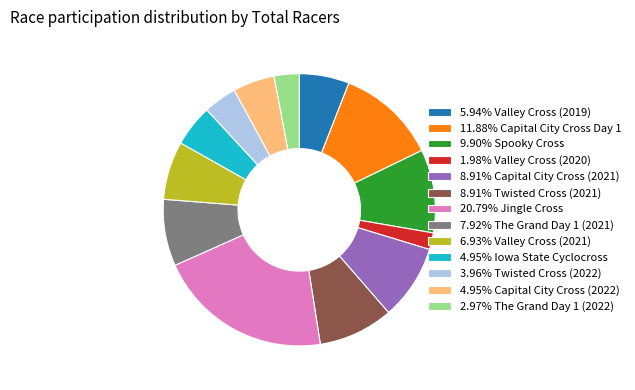

Is 20.79% Jingle Cross the majority of the pie?

No